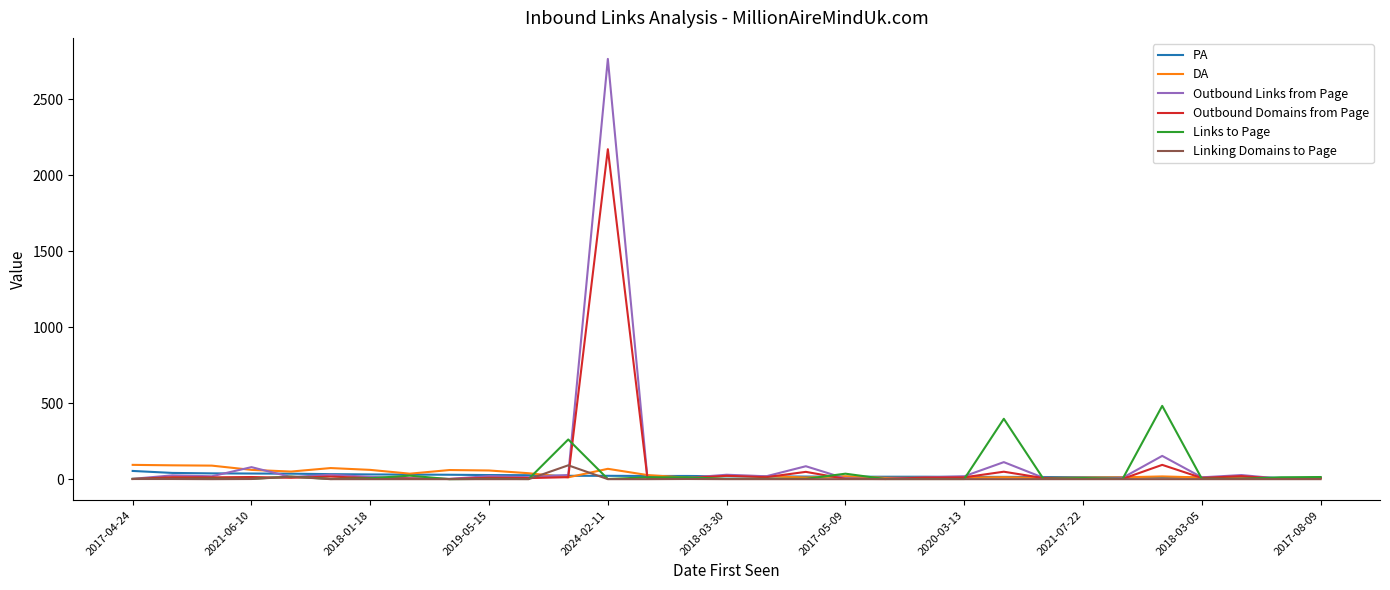

Which series has the widest spread of values?

Outbound Links from Page